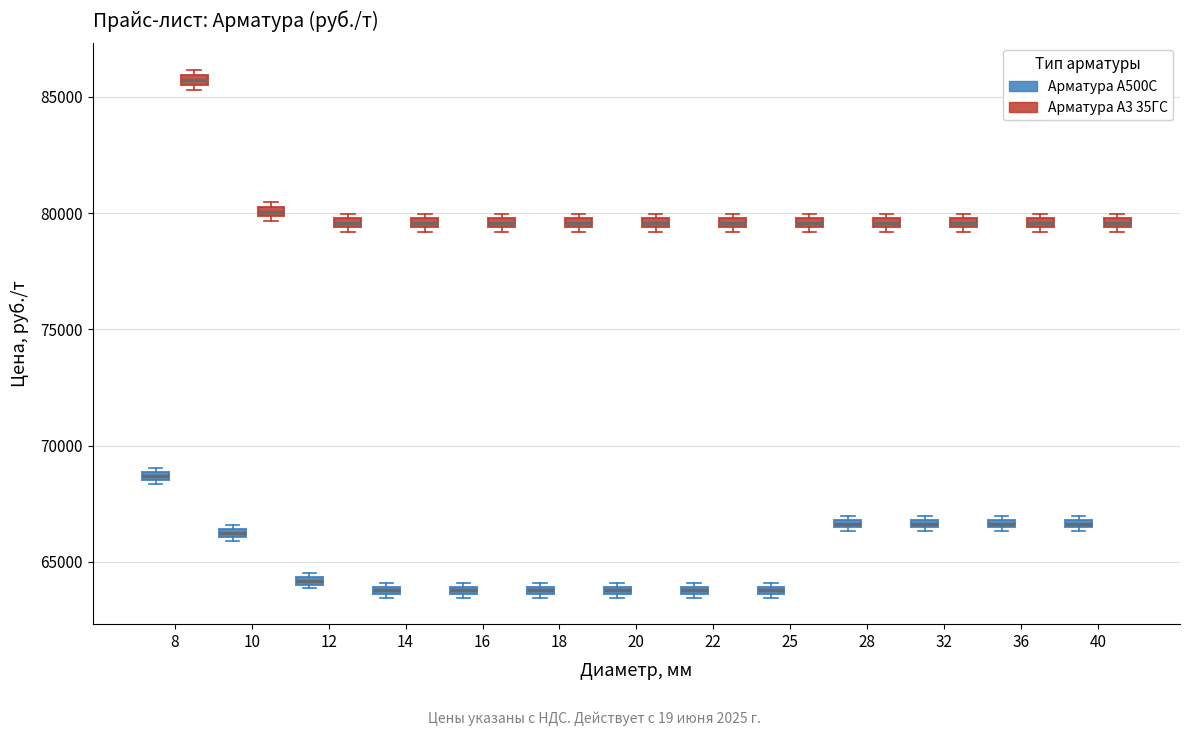

Where is the lower edge of the box for 18 (Арматура А3 35ГС) on the y-axis? The values are not printed on the chart, so give them approximately, as read against the axis.

79500